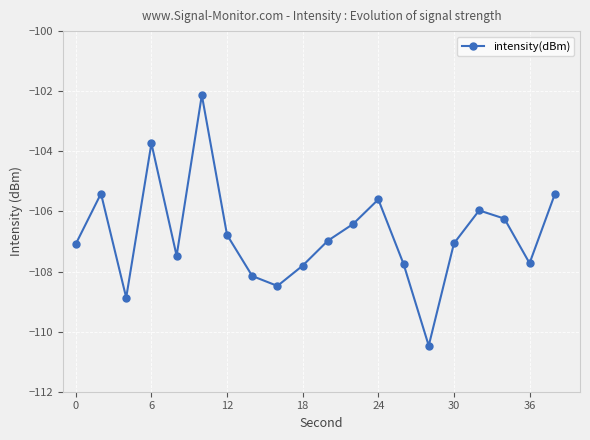

What is the maximum value shown in the chart?

-102.1